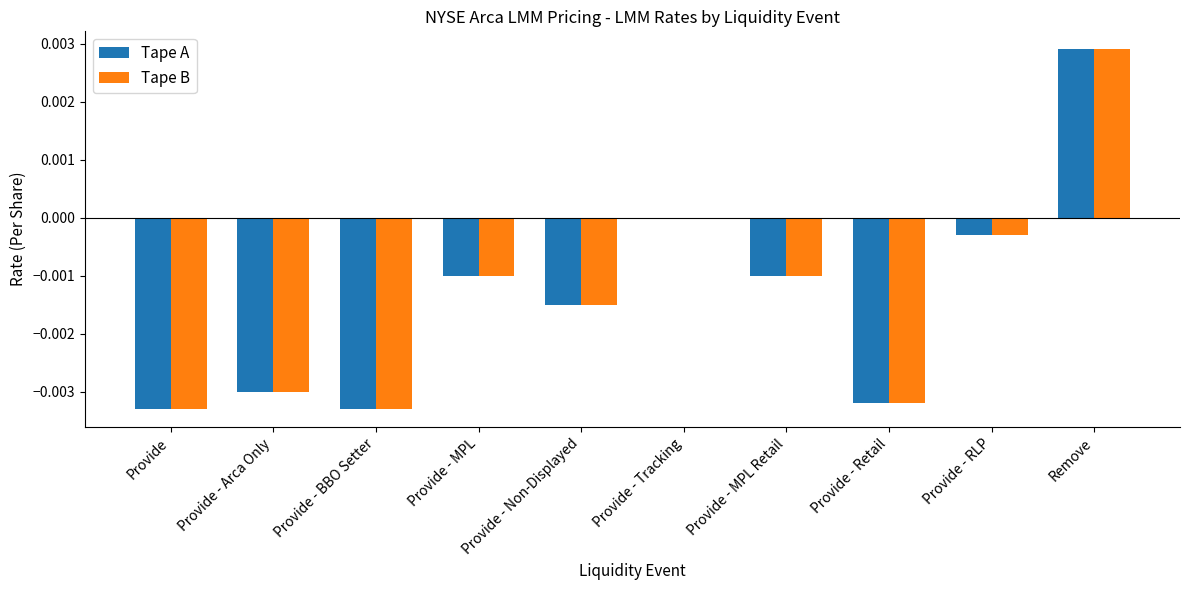

True or false: Tape B has a value of -0.0 at Provide - MPL Retail.

True